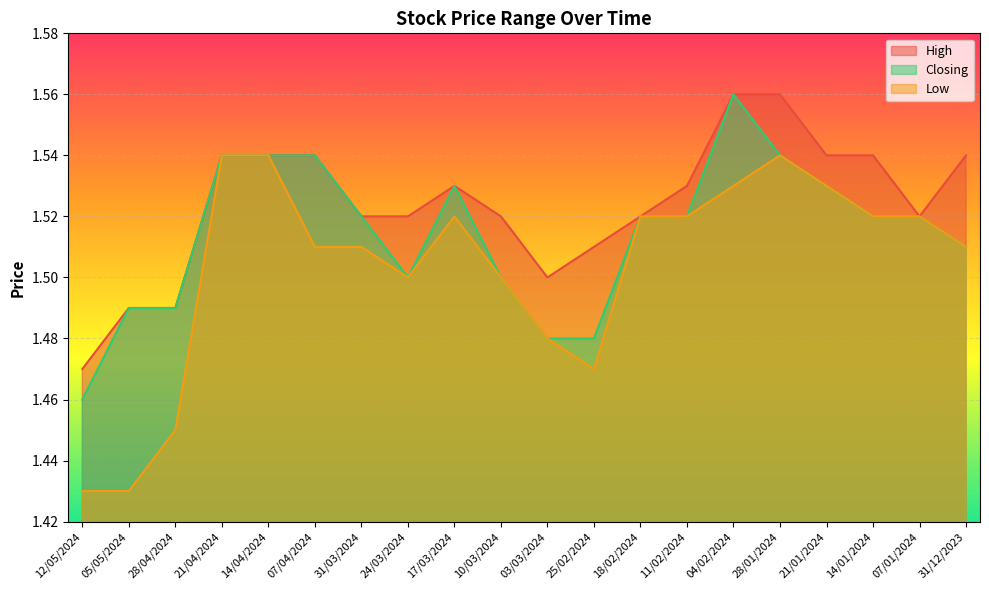

The value of High at 28/04/2024 is 1.5. True or false?

True